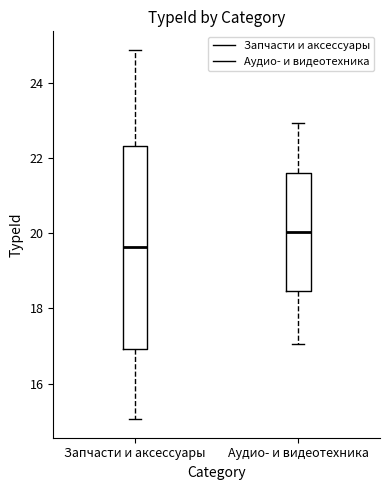

Reading left to right, read every box against the y-axis: the position of its median line, the range the box covers, and the ends of its whiskers. The values are not printed on the chart, so give them approximately, as read against the axis.

Запчасти и аксессуары: median 19.6, box 17.0 to 22.4, whiskers 15.0 to 24.8
Аудио- и видеотехника: median 20.0, box 18.4 to 21.6, whiskers 17.0 to 23.0